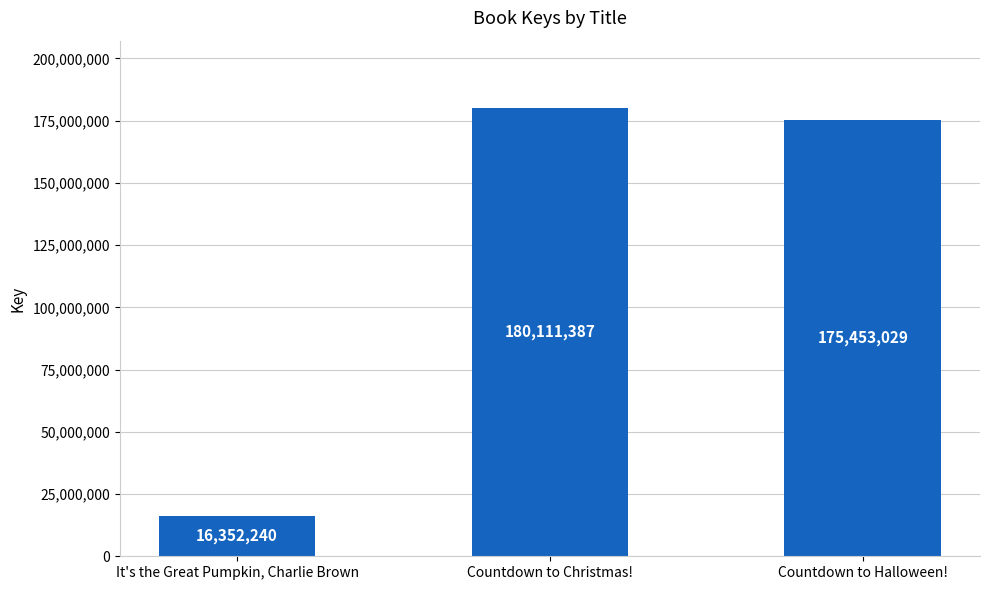

How many bars are there in total?

3